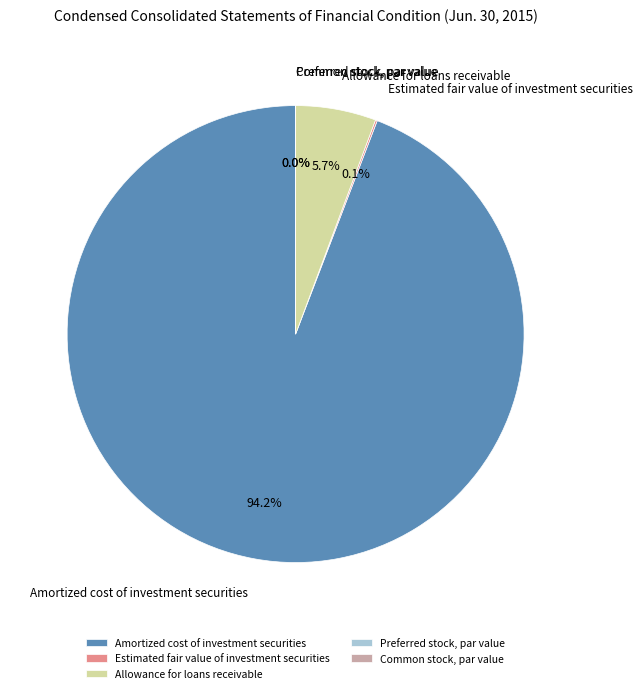

Is there a majority slice in this chart?

Yes